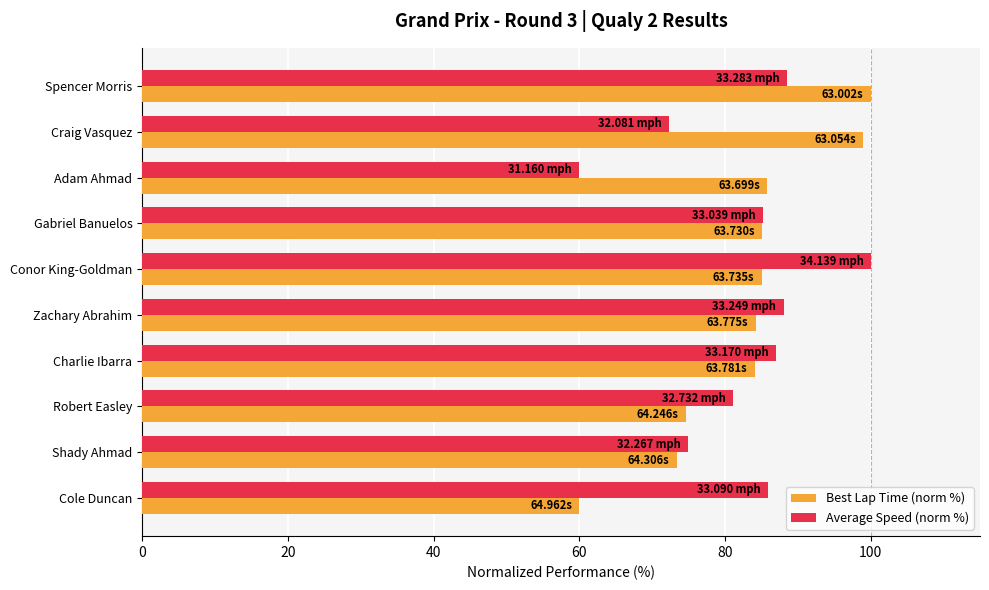

At how many categories does at least one series exceed 92?

3